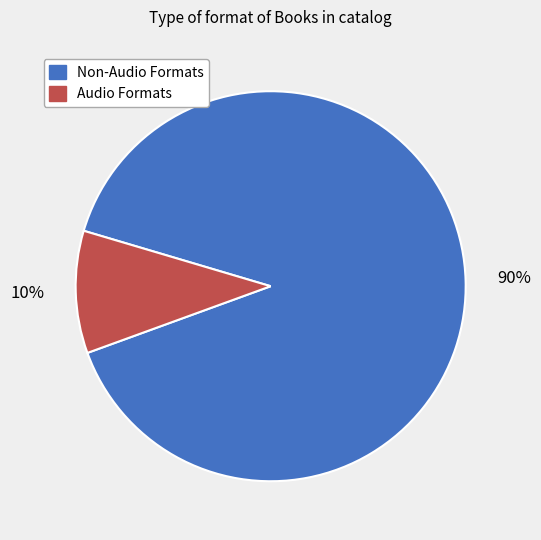

To the nearest percent, what is the average slice percentage?

50%